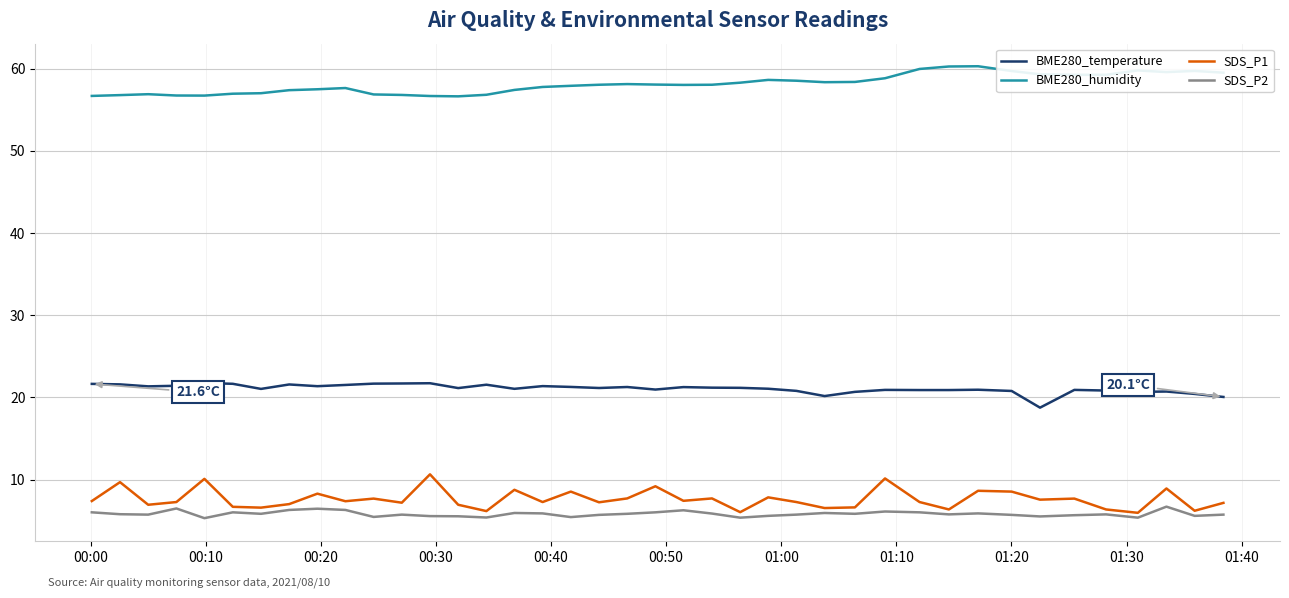

Which series has the largest total across all categories?

BME280_humidity